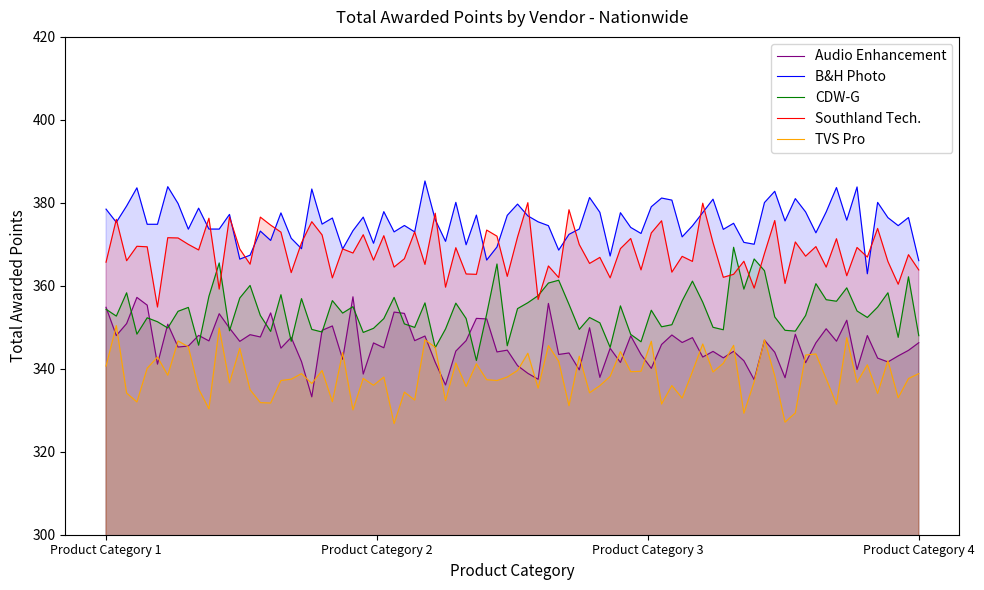

What is the value of the CDW-G point at the 3rd from the left?

355